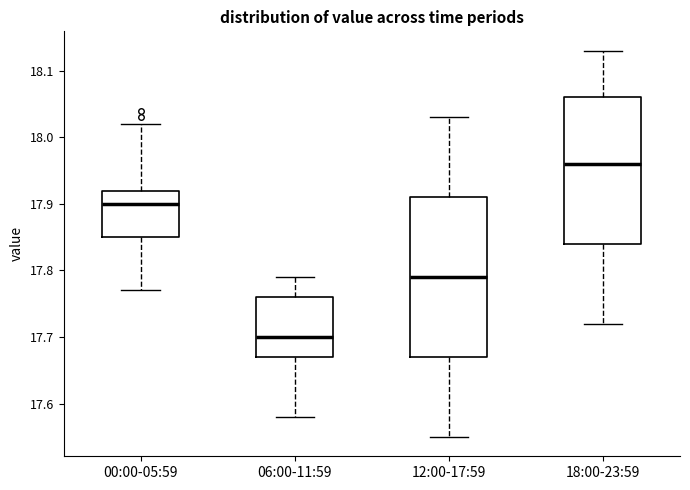

Where does the lower whisker of the box for 18:00-23:59 end on the y-axis? The values are not printed on the chart, so give them approximately, as read against the axis.

17.72